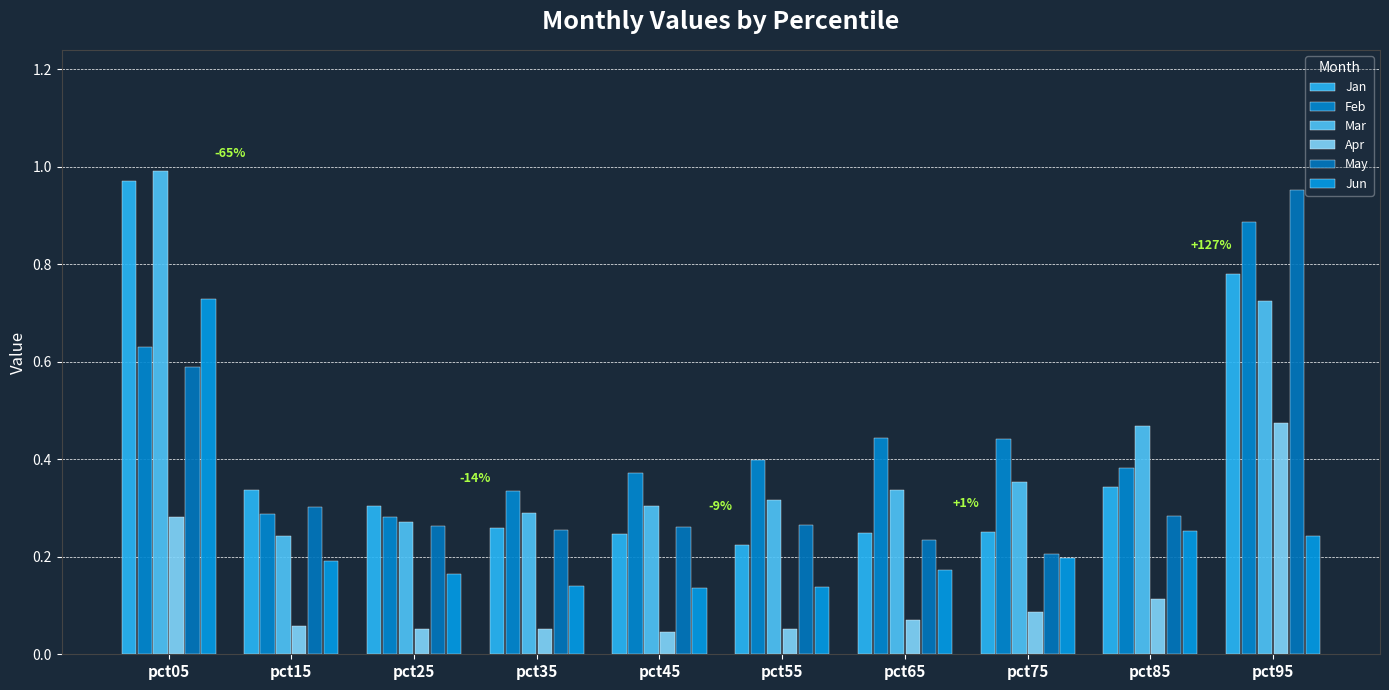

Which series has the largest total across all categories?

Feb